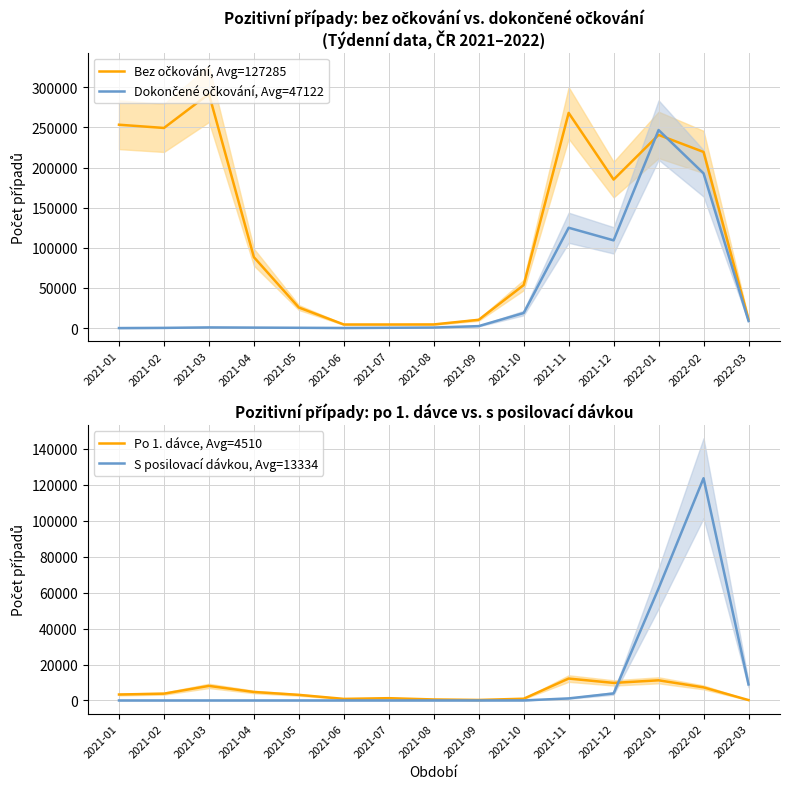

Does the chart have visible grid lines?

Yes